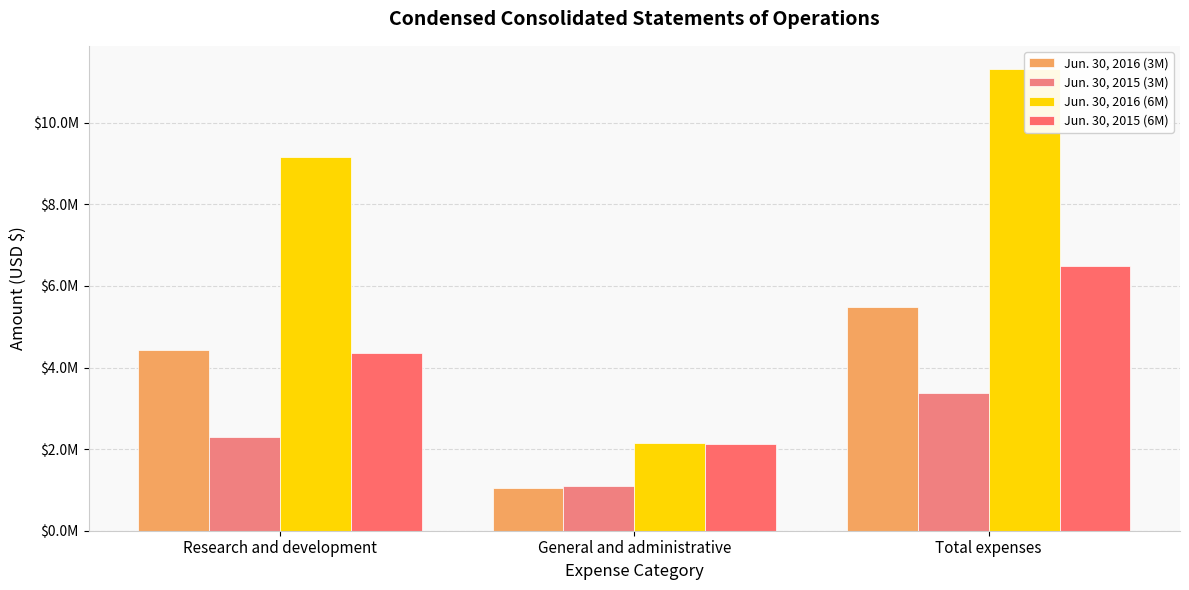

Are the bars horizontal?

No